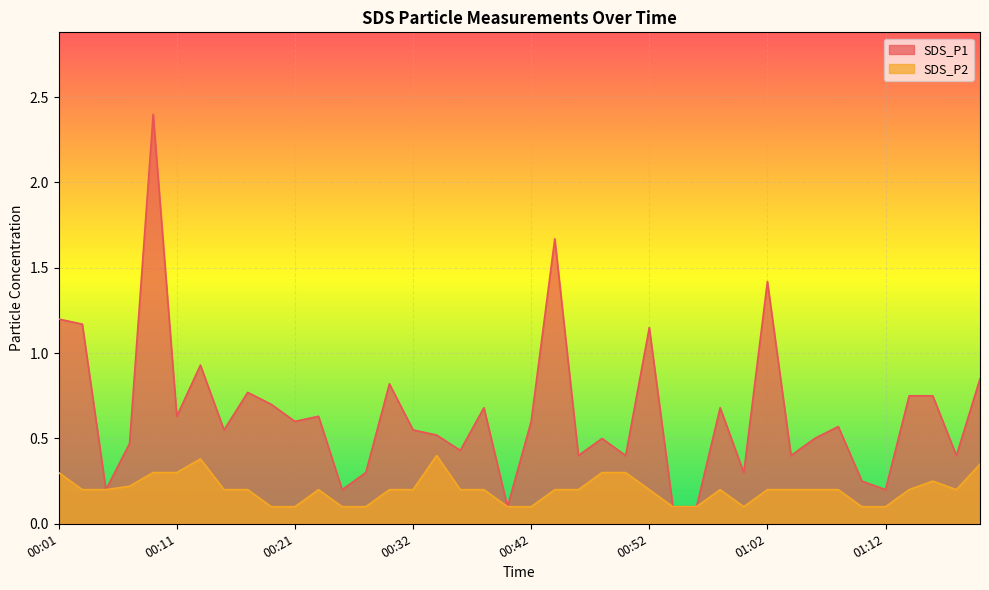

Which series changed the most between 00:01 and 00:30?

SDS_P1